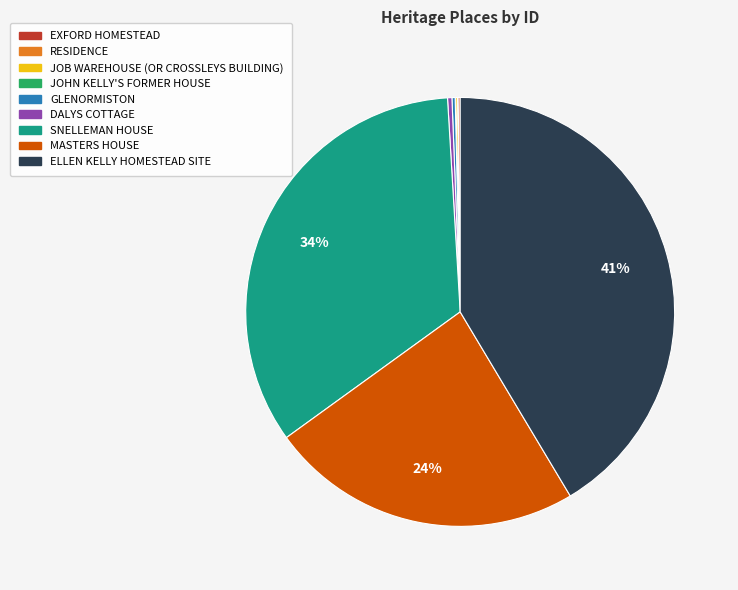

Which has a higher value, ELLEN KELLY HOMESTEAD SITE or DALYS COTTAGE?

ELLEN KELLY HOMESTEAD SITE